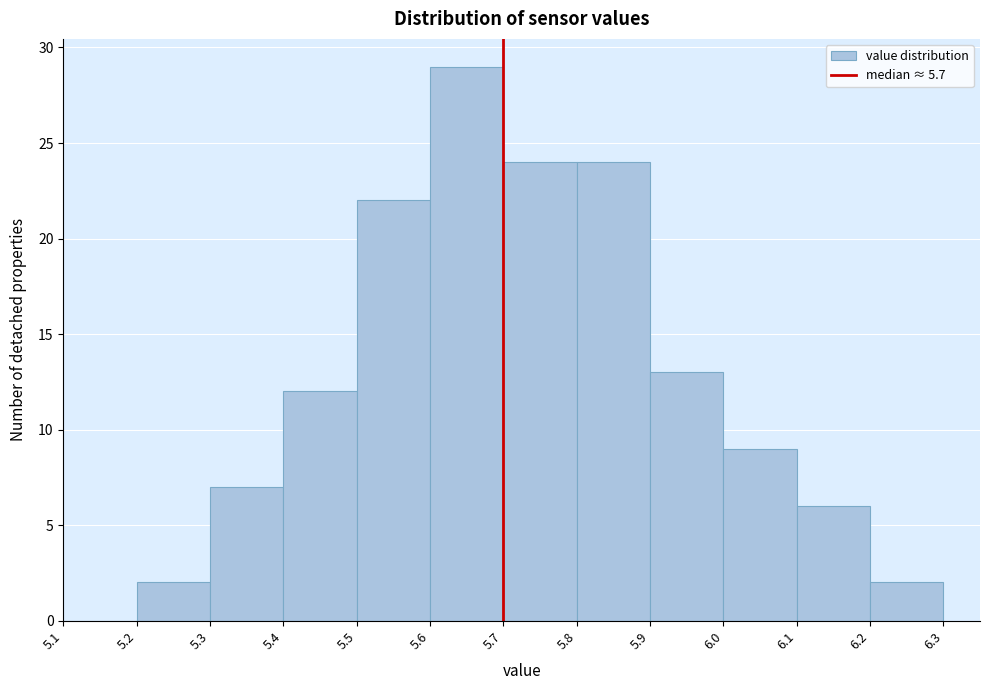

Over which range of the x-axis is the bar tallest?

5.6 to 5.7